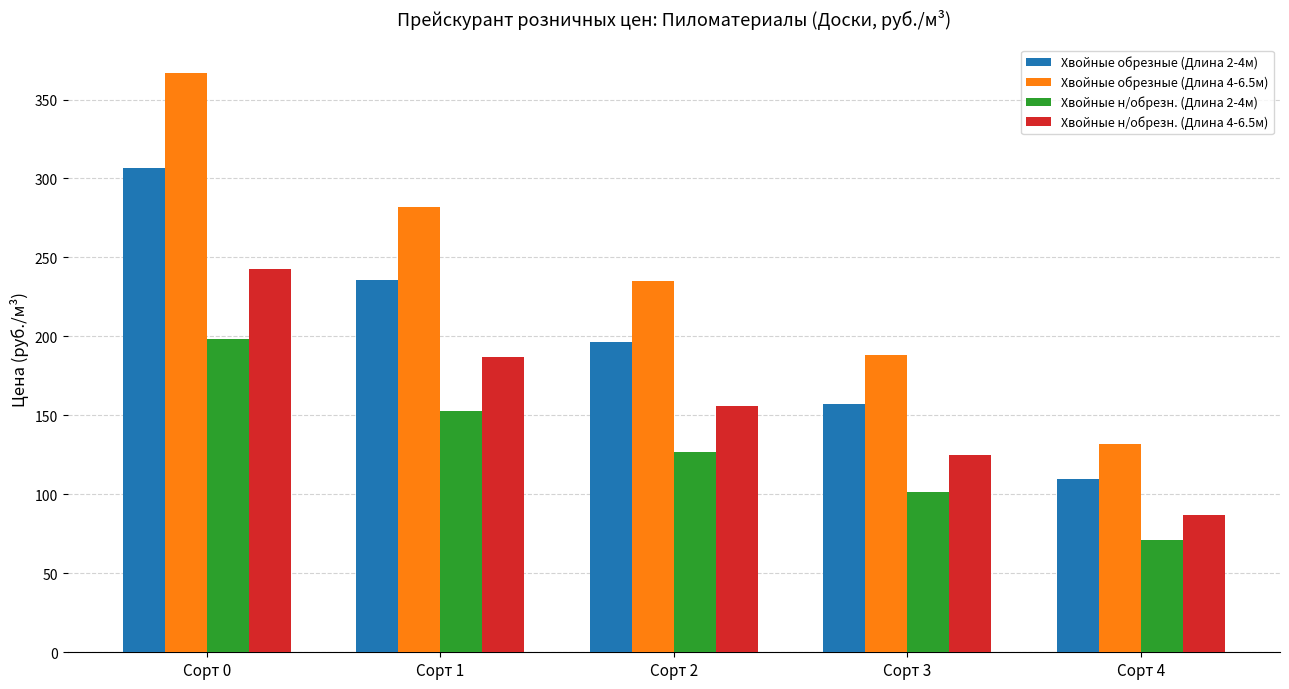

Which series has the widest spread of values?

Хвойные обрезные (Длина 4-6.5м)